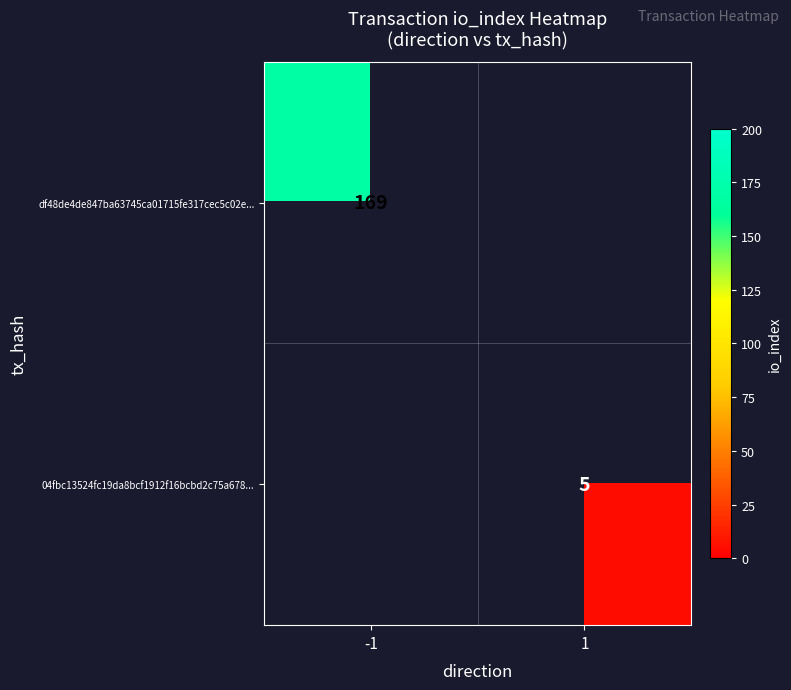

Is it true that 04fbc13524fc19da8bcf1912f16bcbd2c75a678... equals 2 at 1?

False